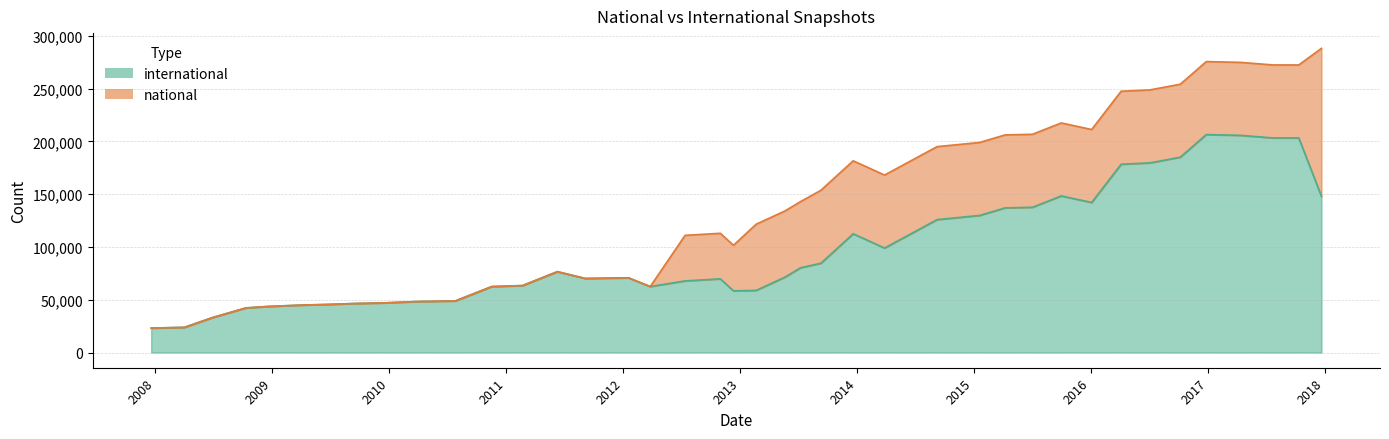

The value at 2015-10-01 is 148390. True or false?

True